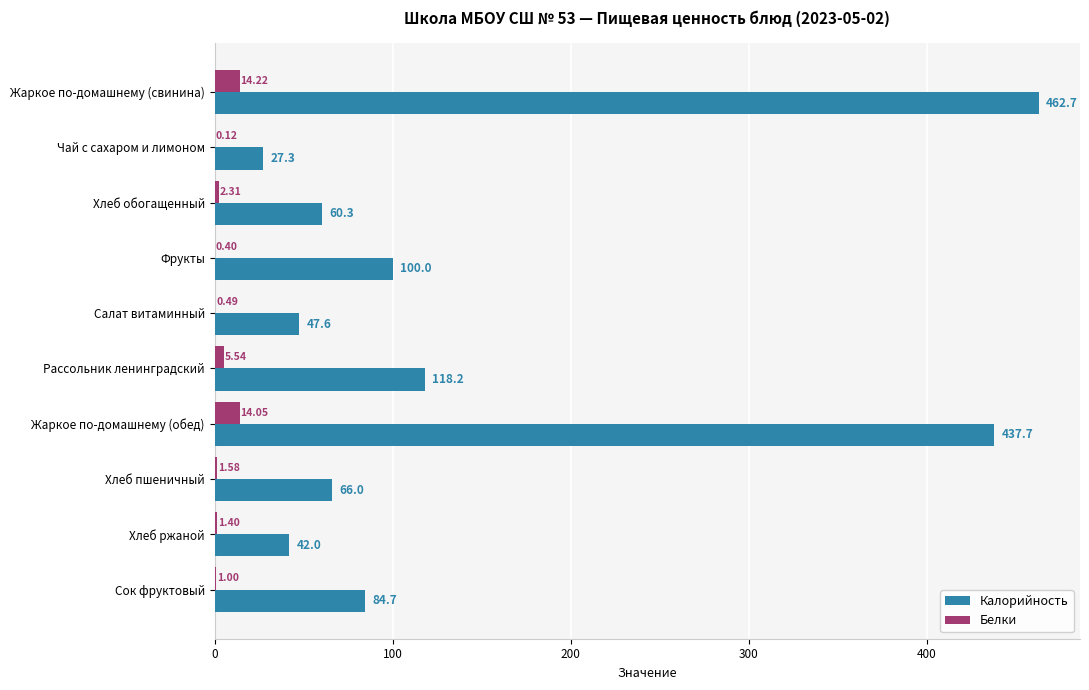

At which label is Калорийность closest to 245?

Рассольник ленинградский